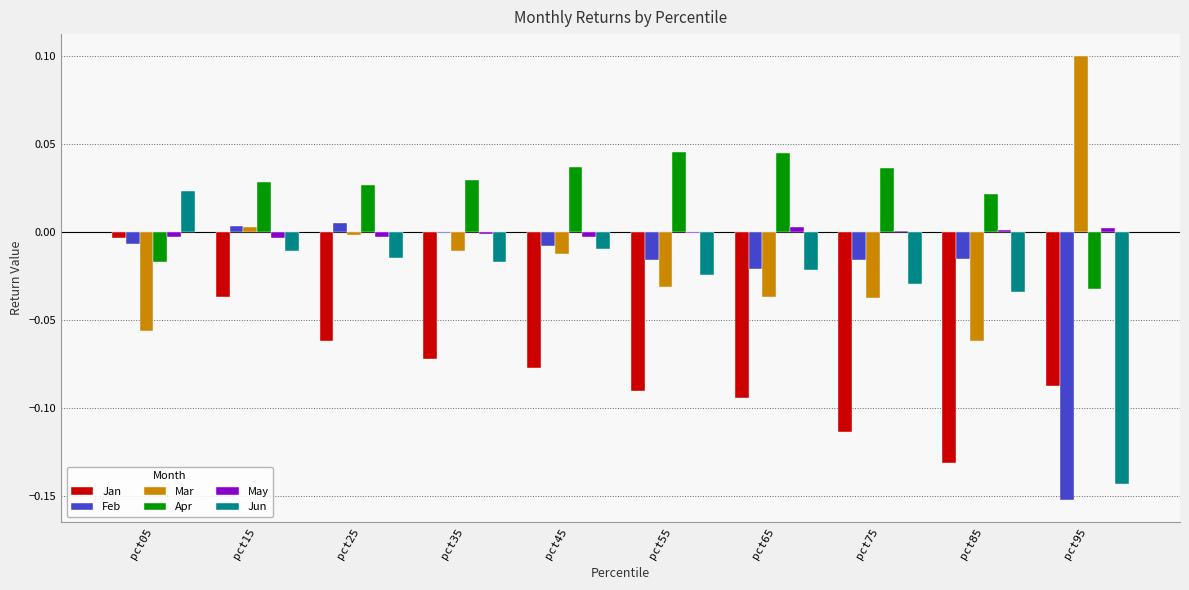

Are the bars grouped side by side (vs. stacked)?

Yes